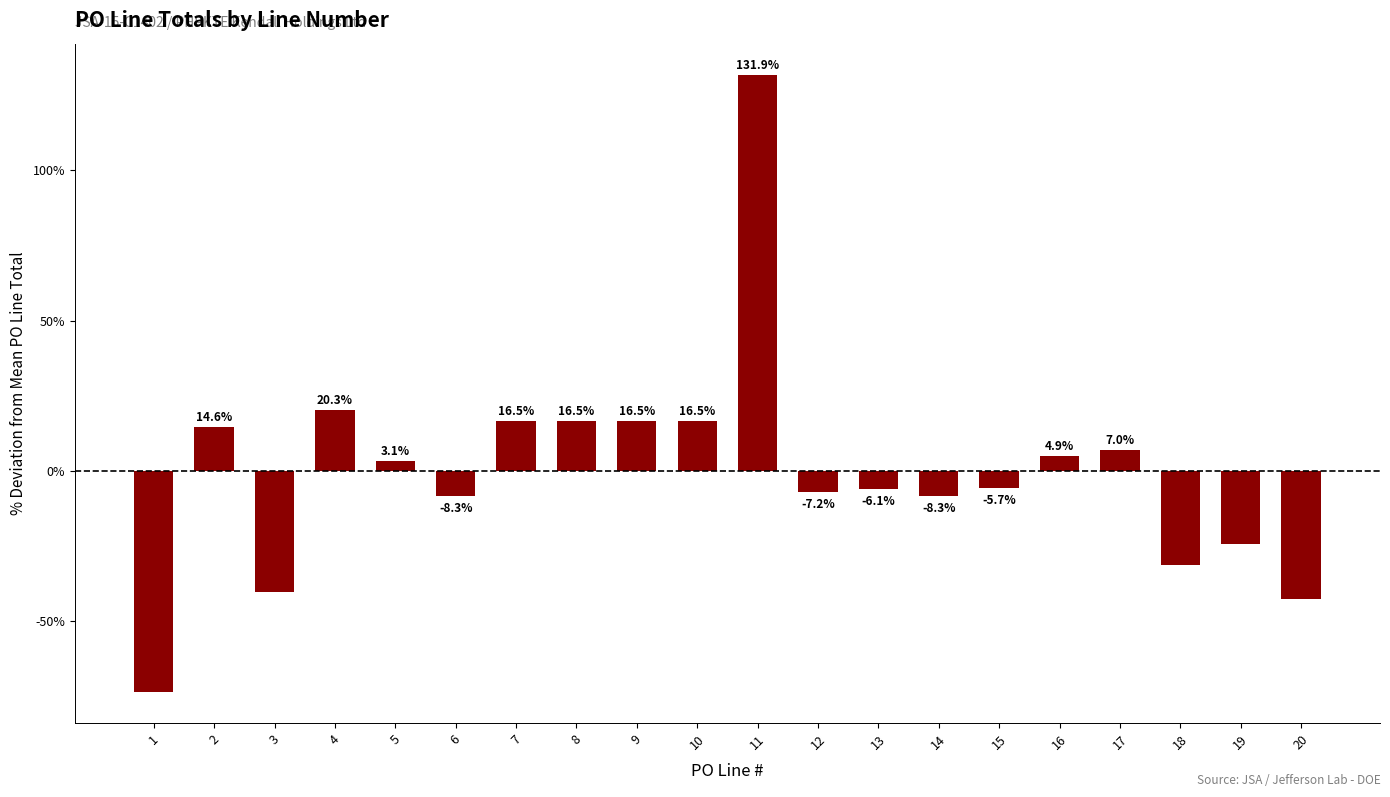

What is the value of the 14th bar from the left?

-8.3